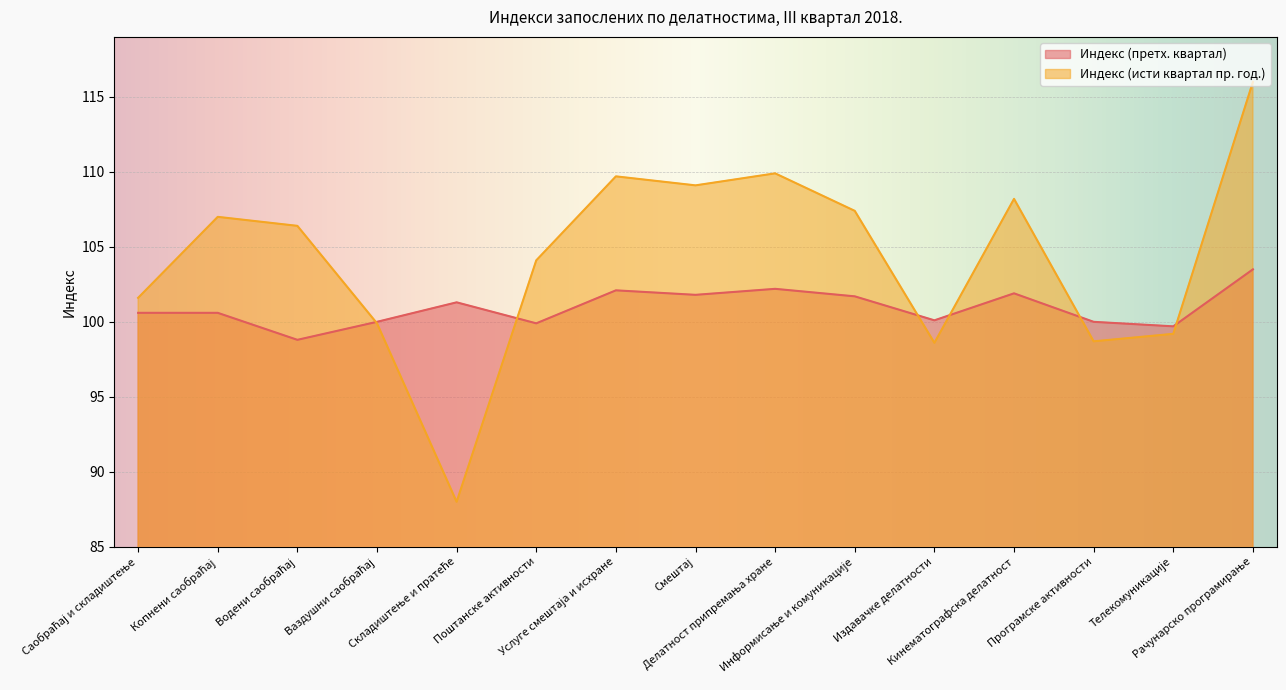

How many interior local valleys does the Индекс (исти квартал пр. год.) series have?

4